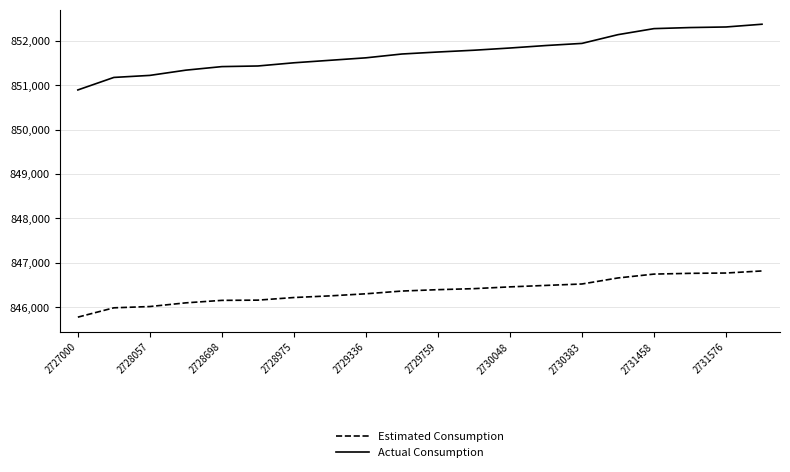

Which series has the largest total across all categories?

Actual Consumption